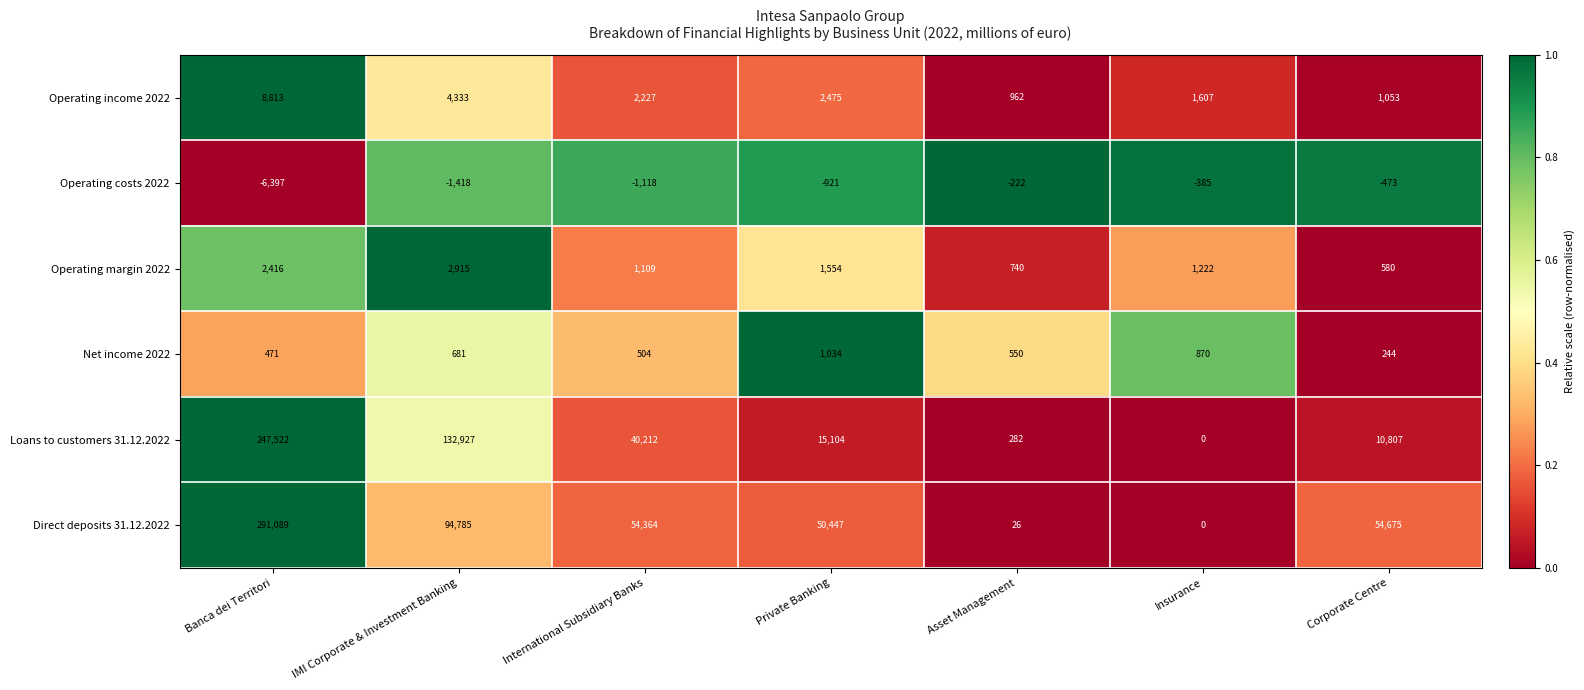

Which series has the largest range (max minus min)?

Direct deposits 31.12.2022